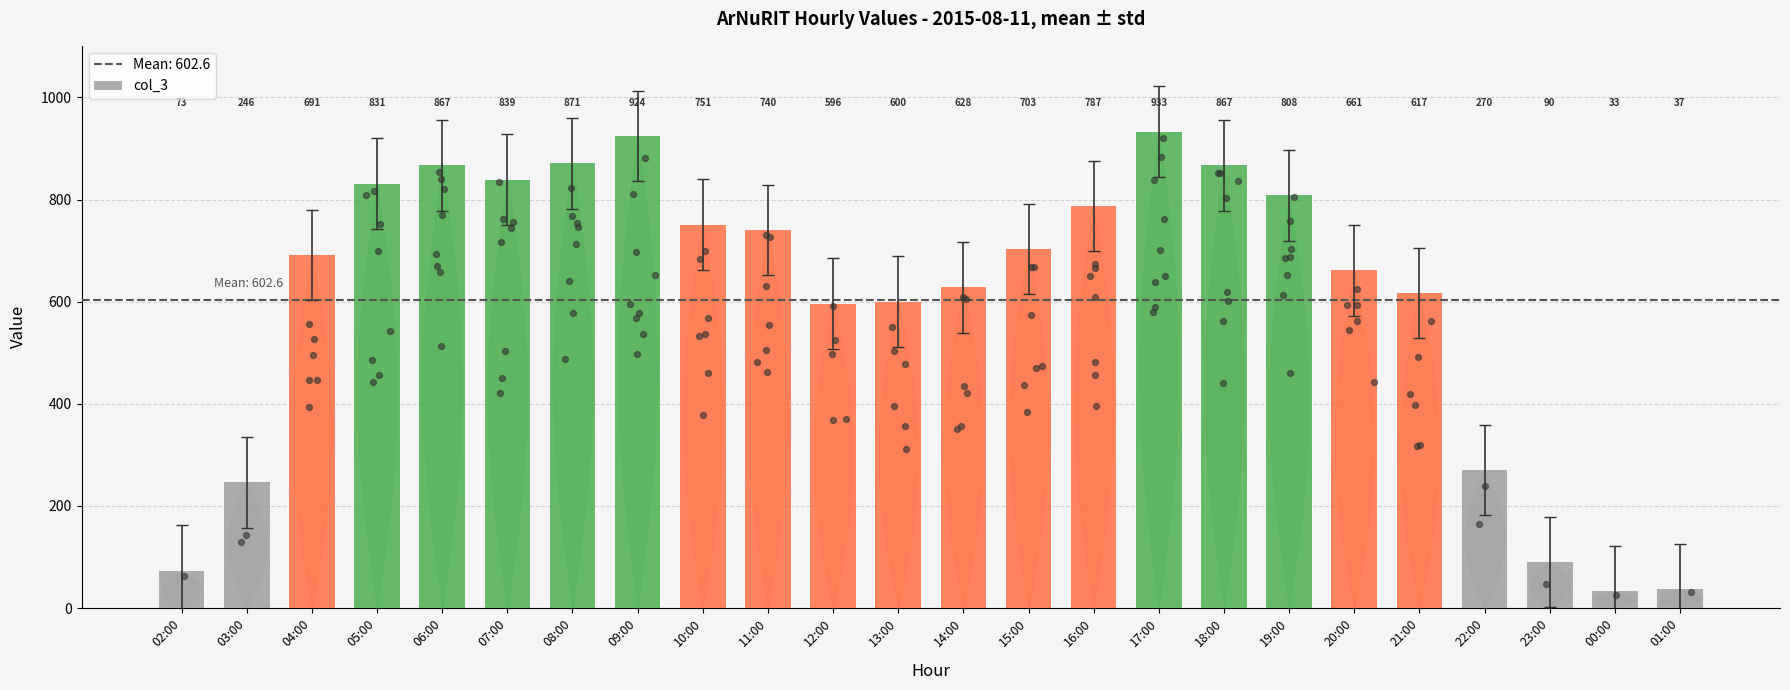

Between 02:00 and 21:00, which is larger?

21:00